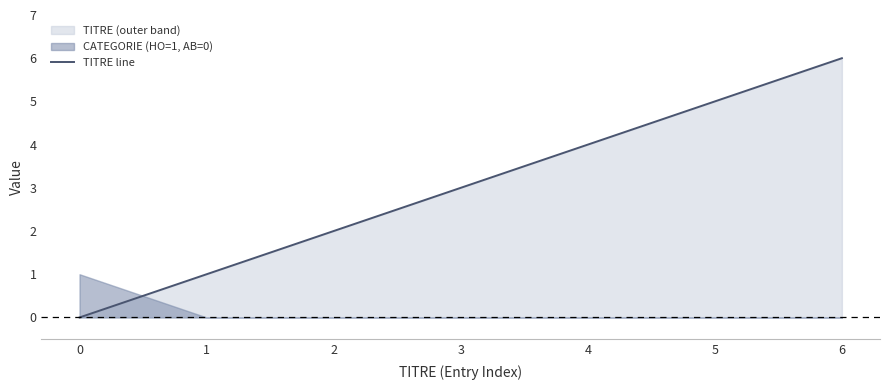

How many values exceed 3?

3